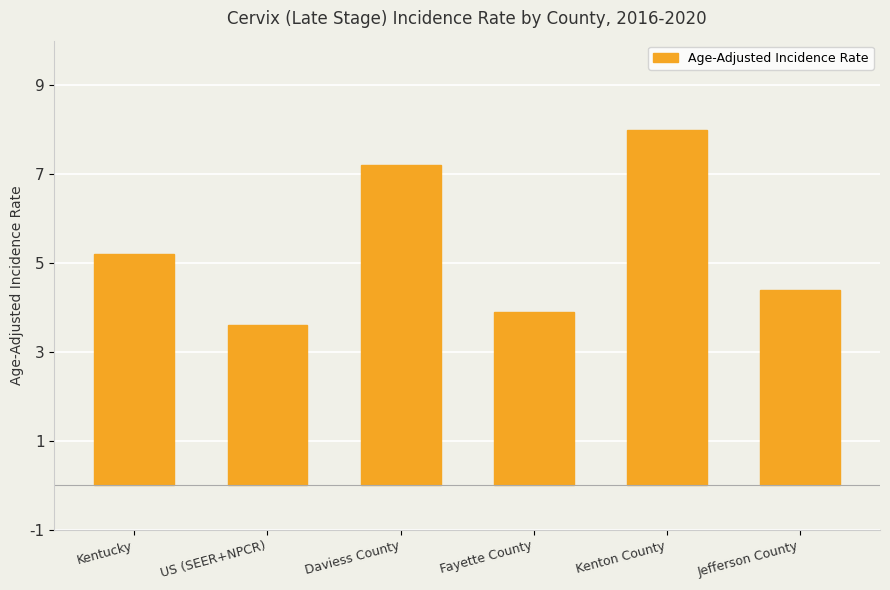

What is the label of the 3rd bar from the right?

Fayette County